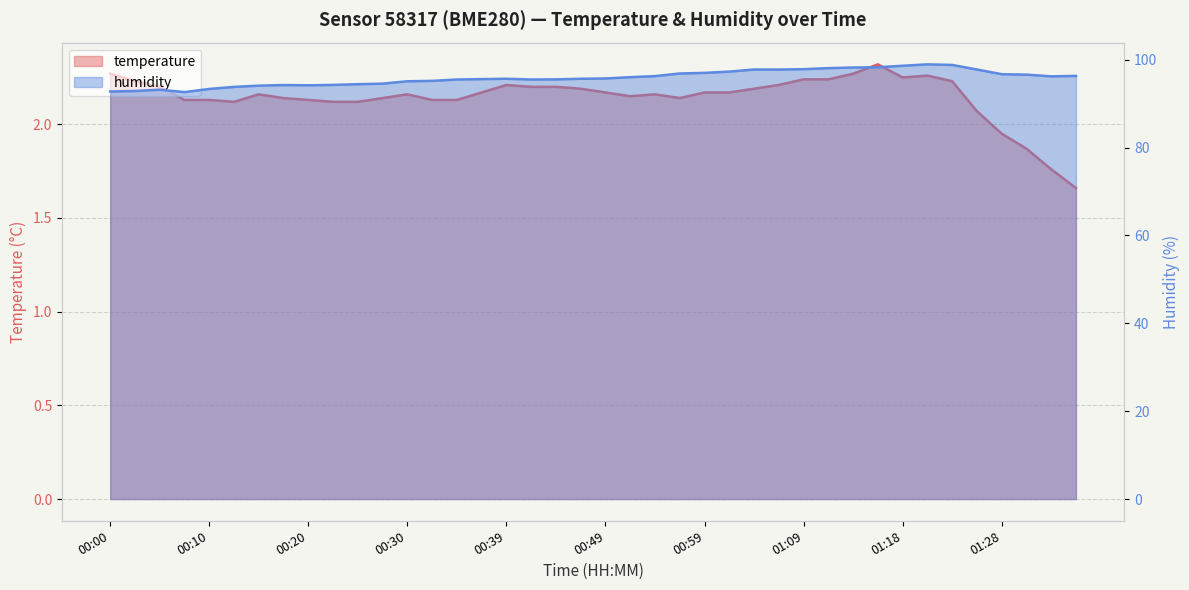

True or false: humidity and temperature cross at least once.

False